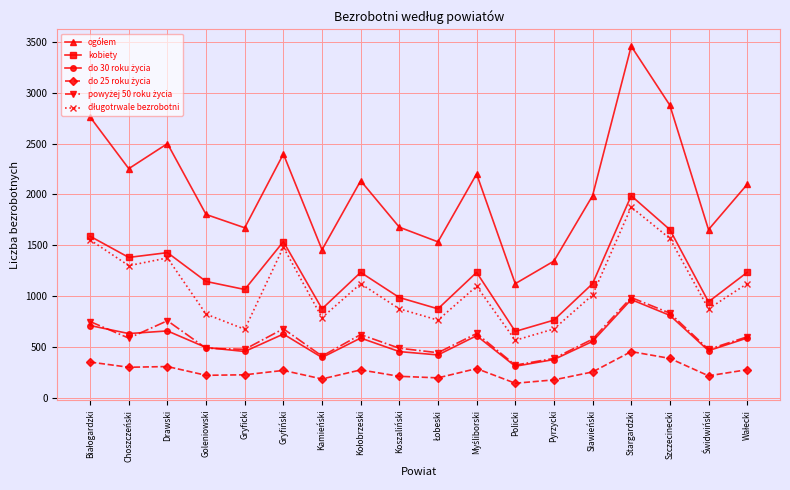

How many lines are shown in the chart?

6